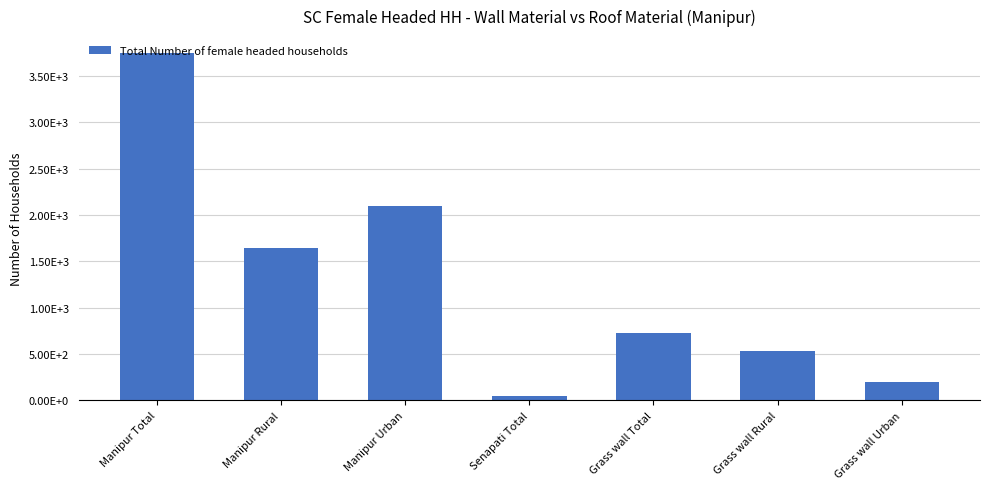

Does the chart contain any negative values?

No